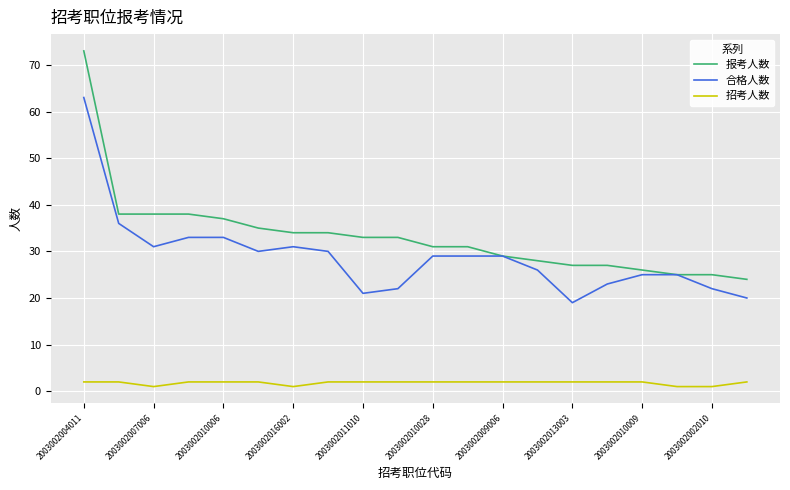

True or false: 合格人数 and 招考人数 cross at least once.

False